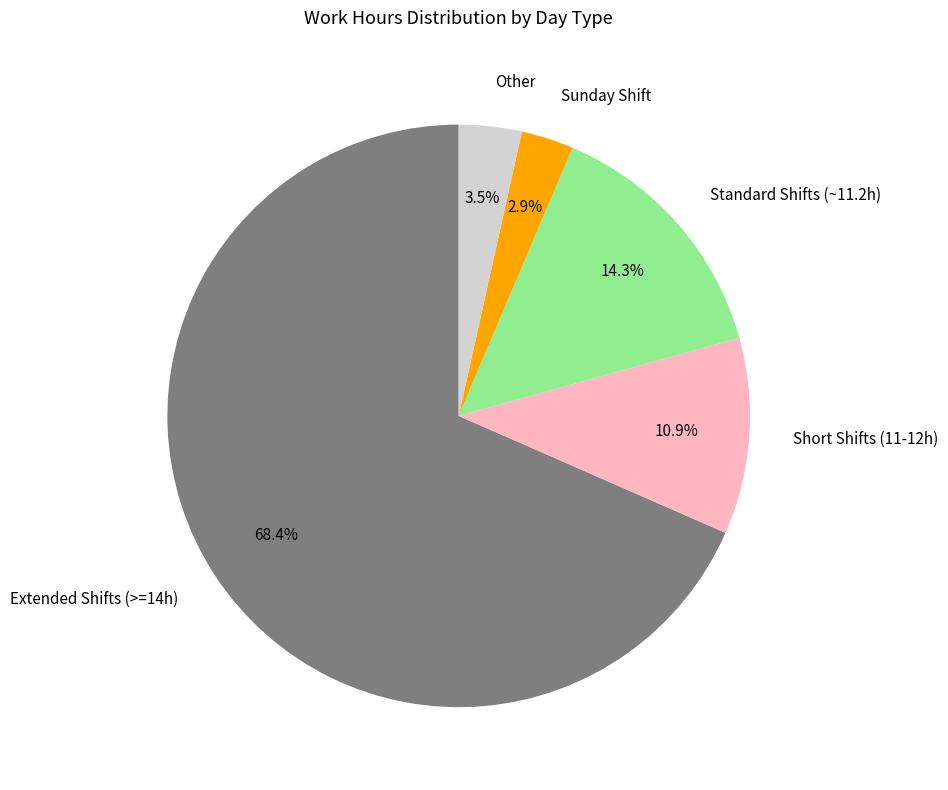

To the nearest percent, what is the difference between the largest and smallest slice percentages?

66%